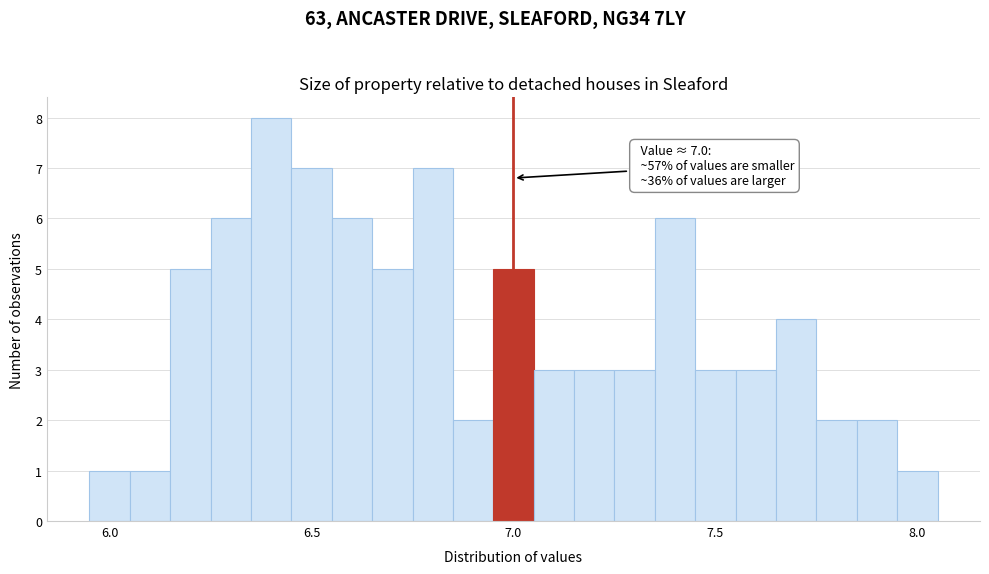

Around what value on the x-axis is the tallest bar? Give the approximate position of its centre, as read against the axis.

6.40